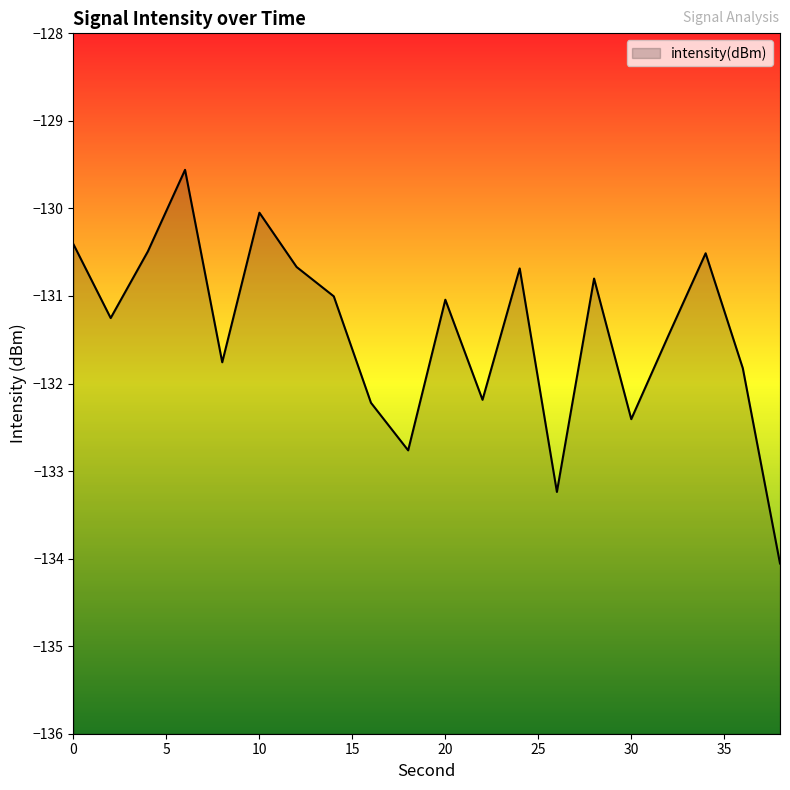

Between 34 and 38, which is larger?

34